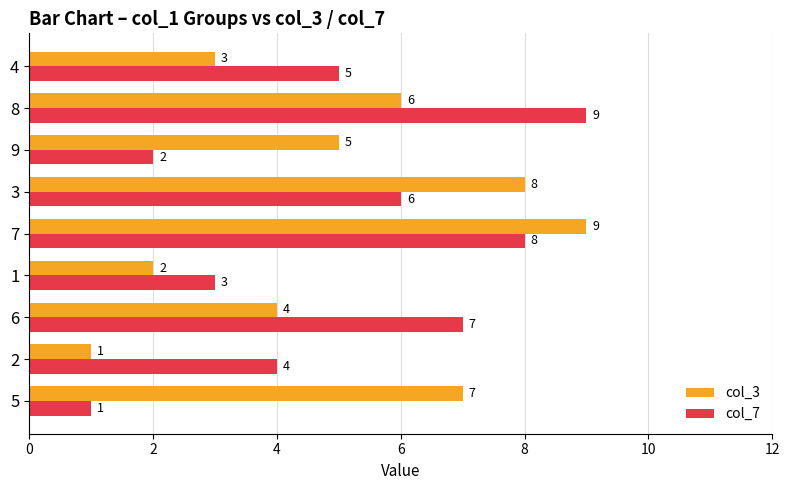

How many col_7 values are between 3 and 7?

5